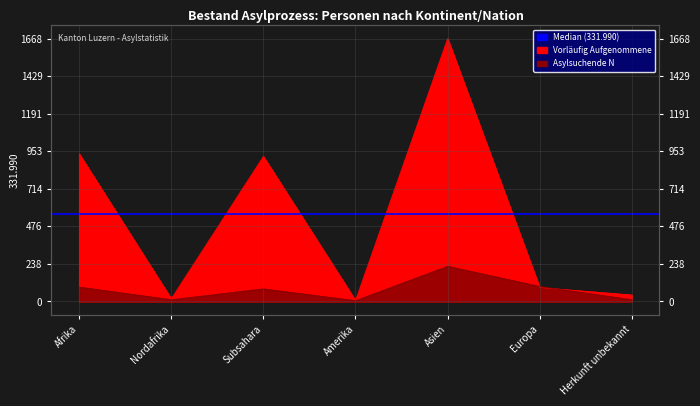

What is the difference between the Vorläufig Aufgenommene Total values at Afrika and Europa?

849